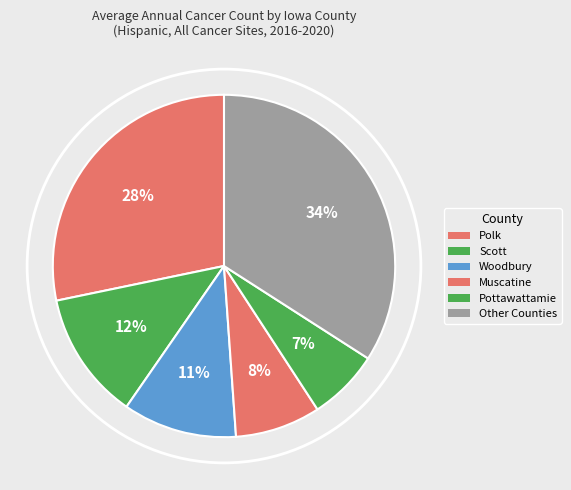

Which category has the biggest portion of the pie?

Other Counties